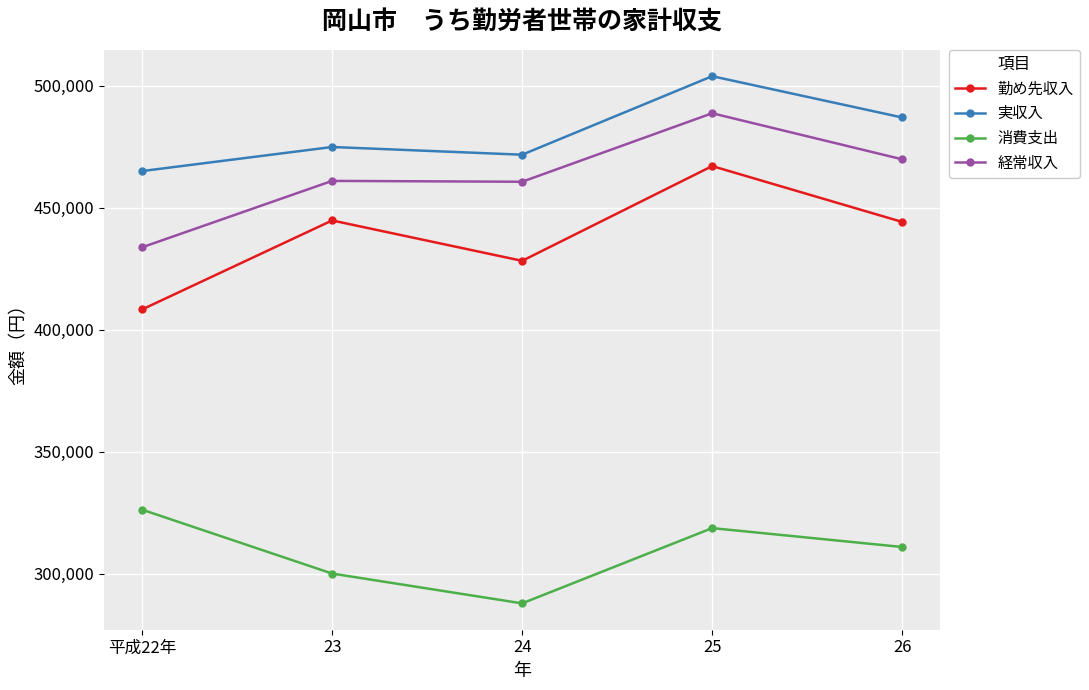

Read the 経常収入 value at 23.

461061